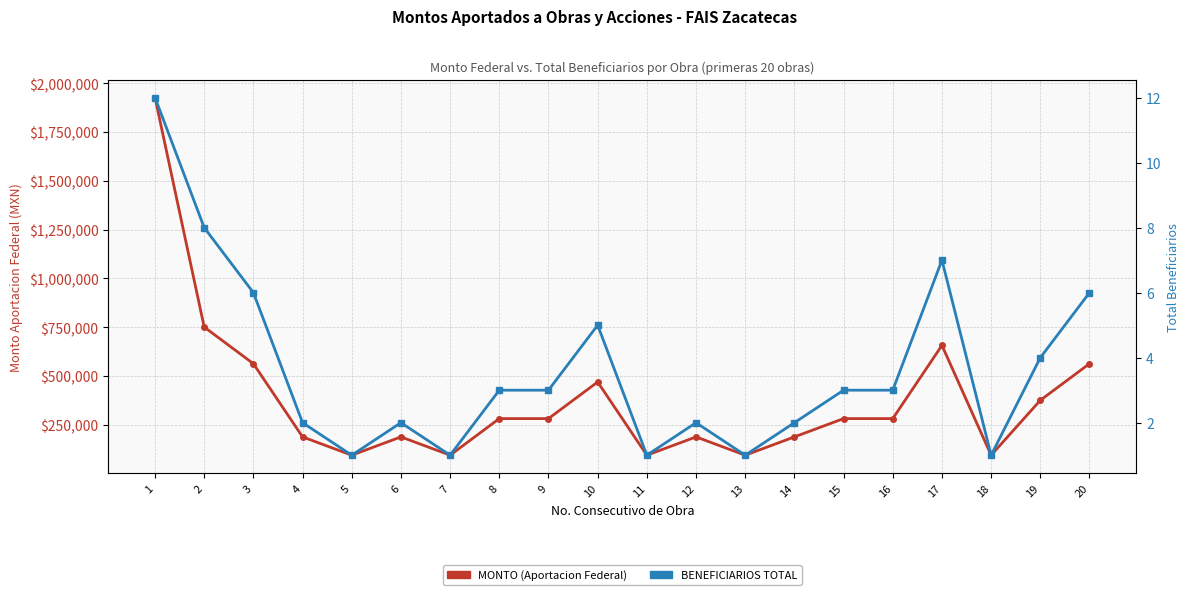

What is the sum of all MONTO (Aportacion Federal) values?

7648417.8